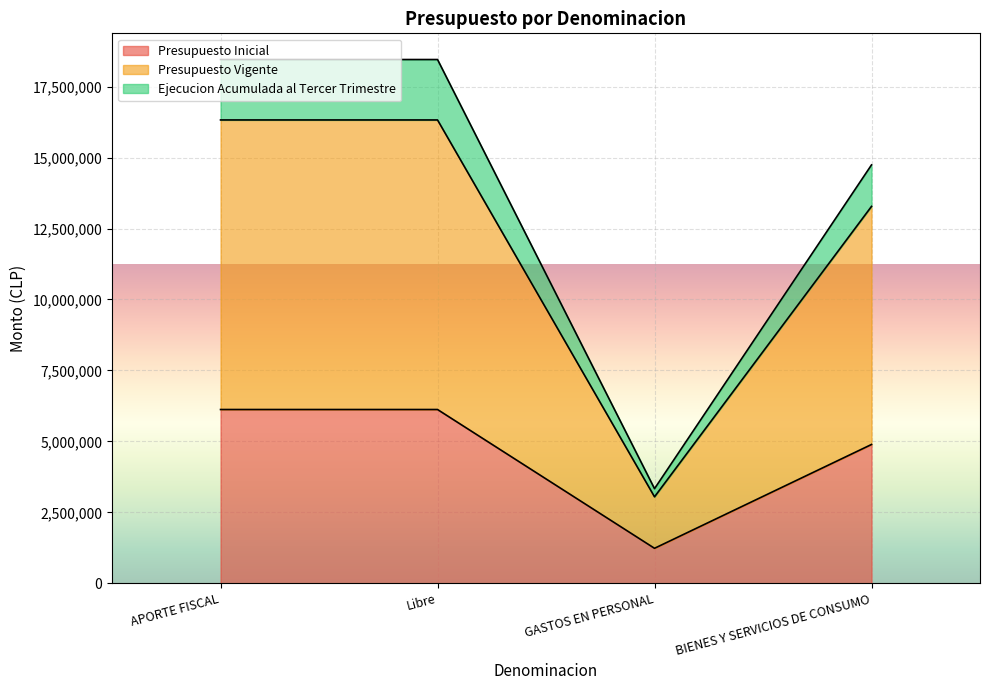

Is the value of Ejecucion Acumulada al Tercer Trimestre at GASTOS EN PERSONAL greater than the value of Presupuesto Inicial at GASTOS EN PERSONAL?

Yes